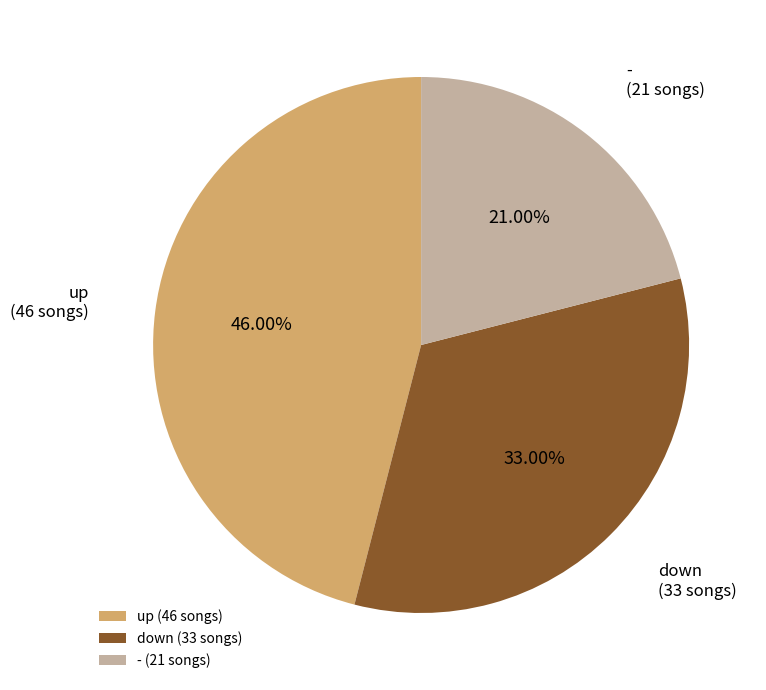

How much of the chart is everything except -?

79.0%